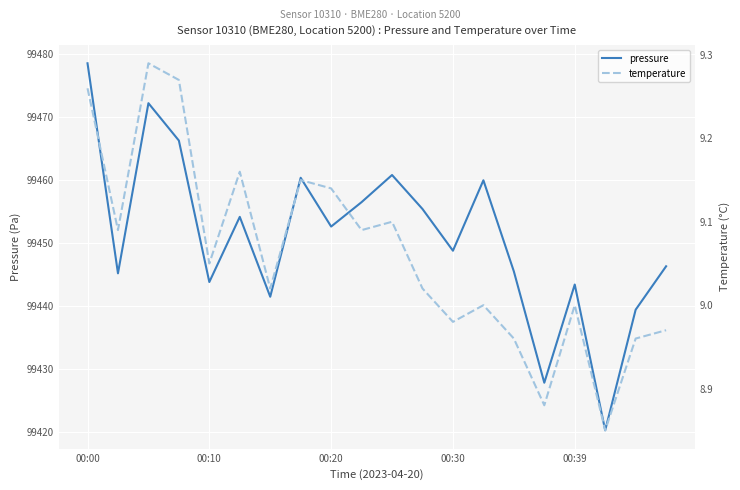

What position from the right is 7?

13